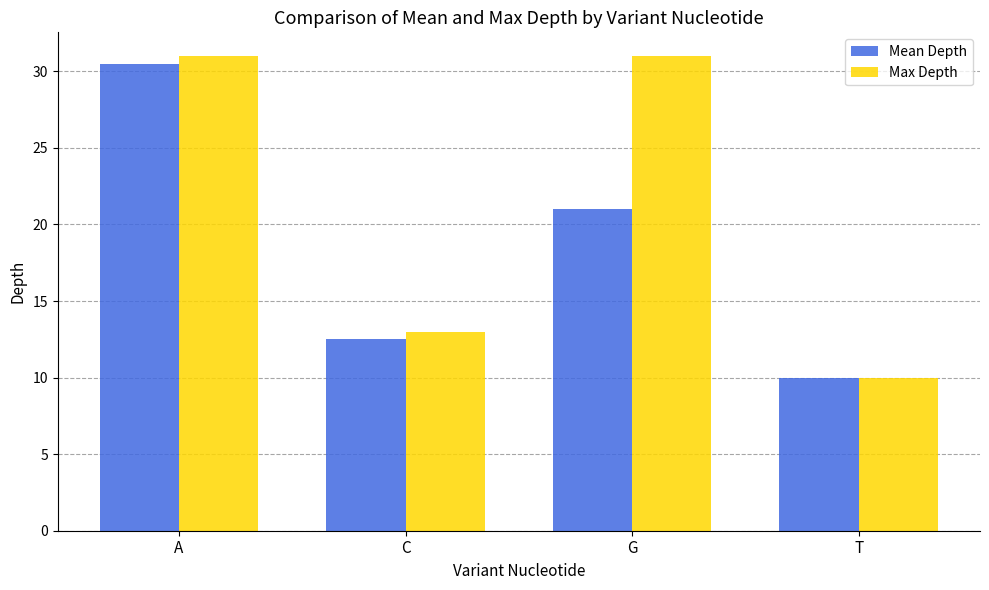

What is the total value across all series at C?

25.5